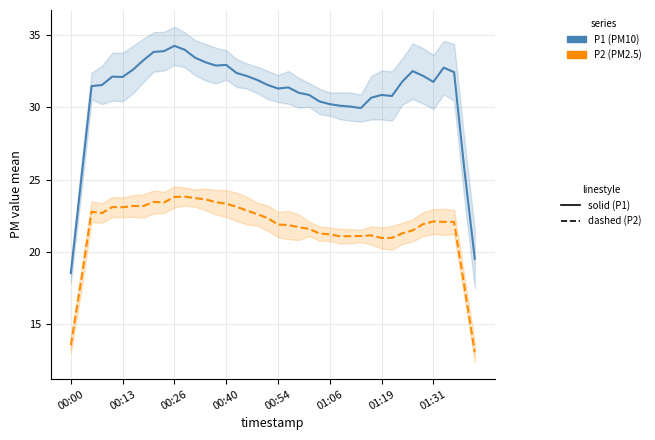

Does the chart display data point markers on the line(s)?

No